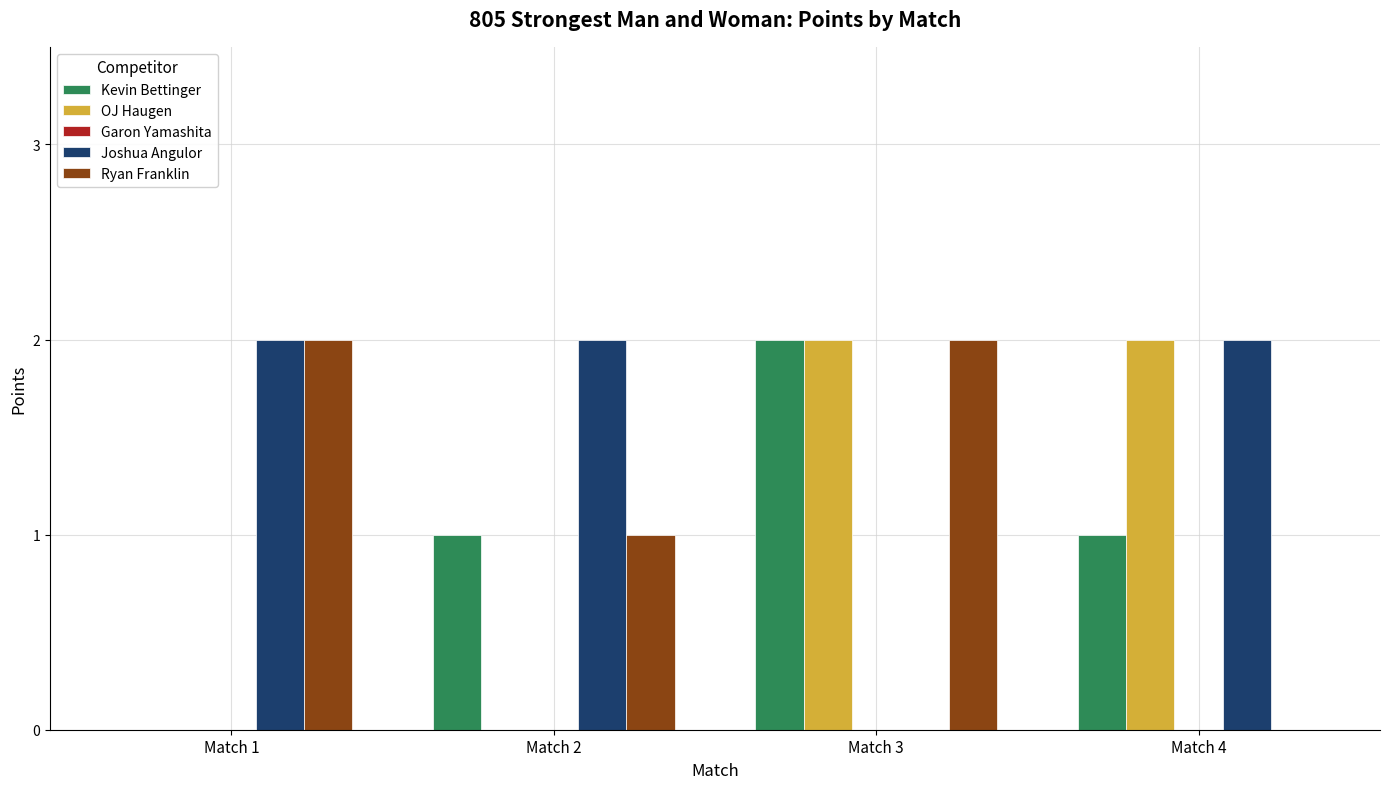

How many groups of bars are there?

4